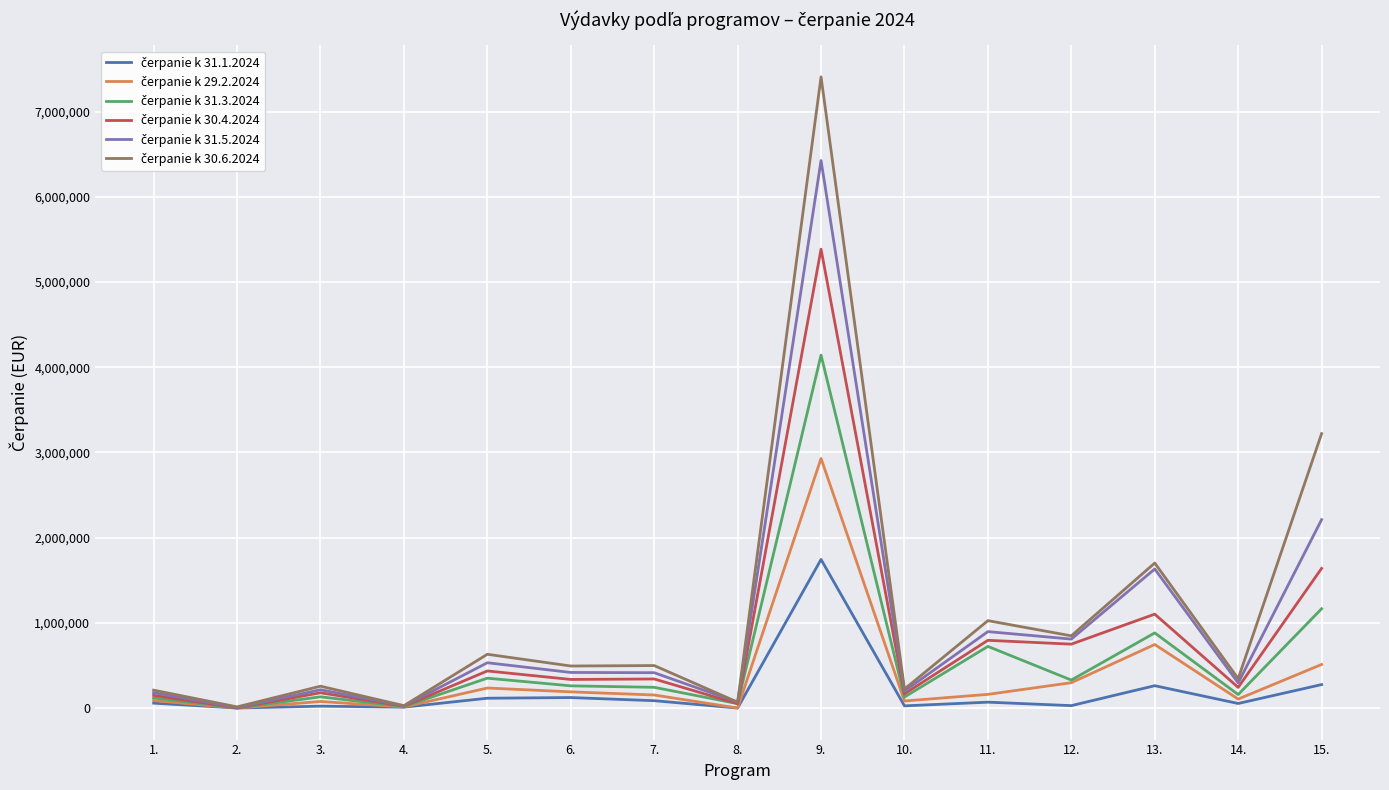

What is the greatest value displayed?

7407150.2